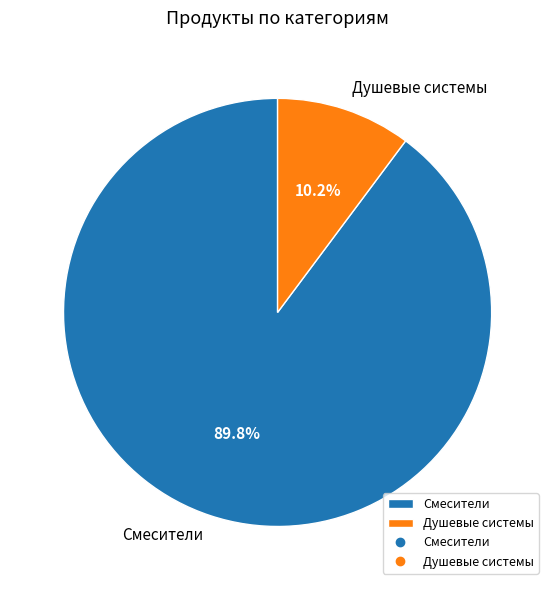

What is the smallest slice in the pie chart?

Душевые системы